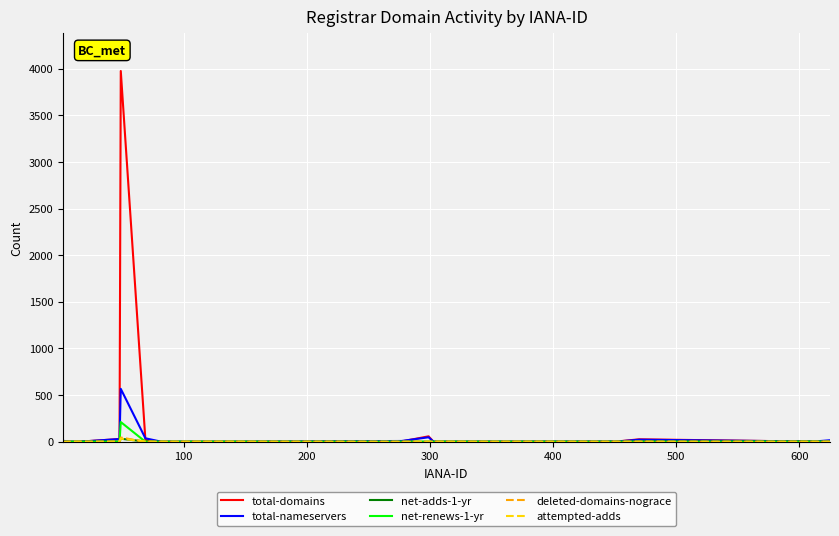

Does the chart have visible grid lines?

Yes